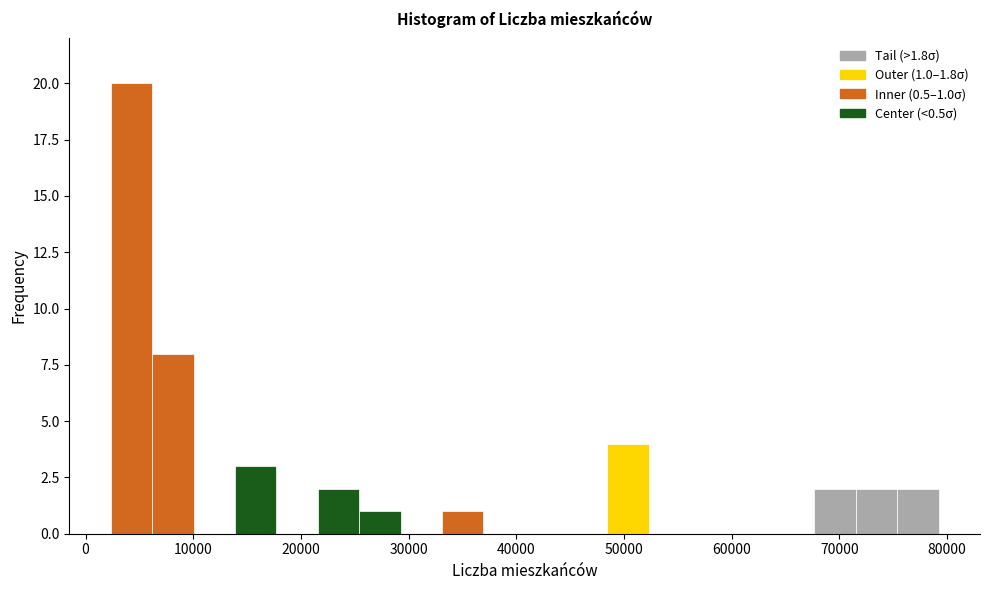

Read against the x-axis, roughly where is the centre of the tallest bar?

4000